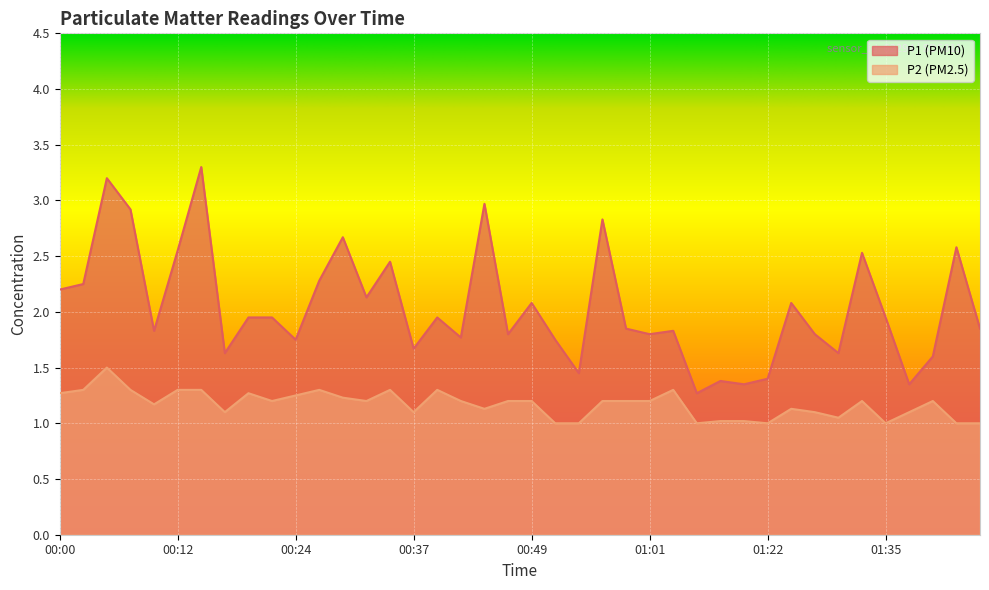

Is it true that P1 equals 2.3 at 00:27?

True